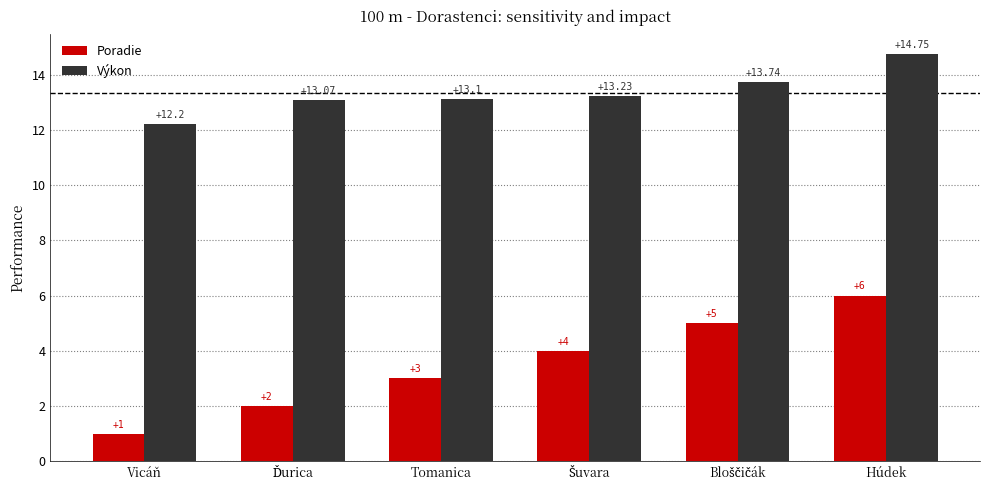

Which series has the widest spread of values?

Poradie